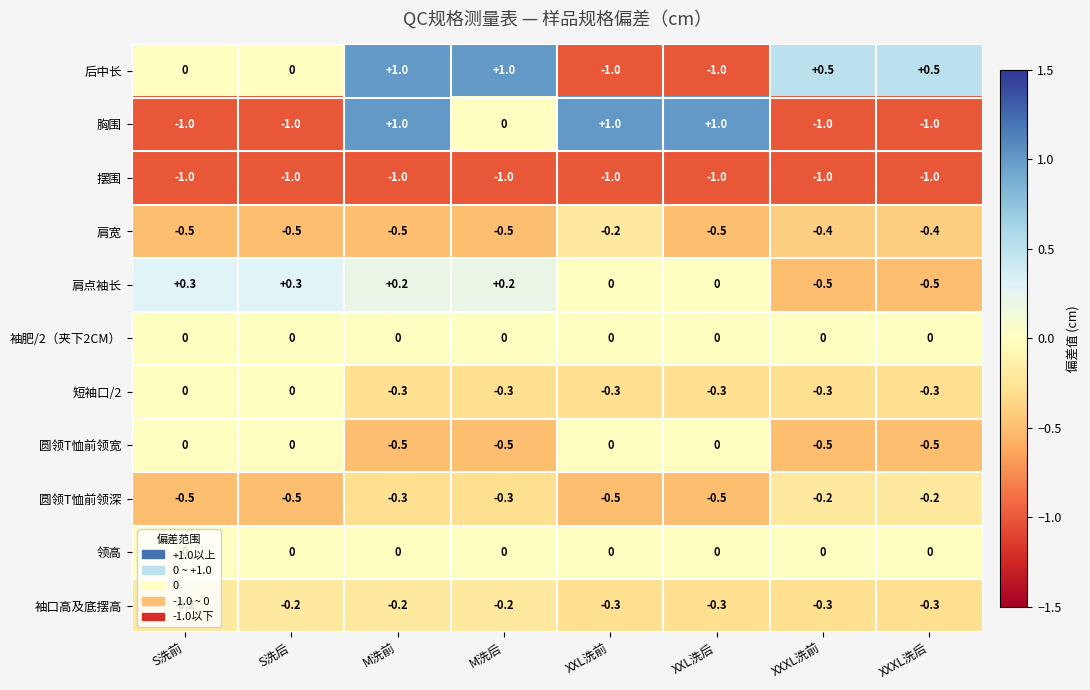

Is it true that 圆领T恤前领宽 equals -0.5 at XXXL洗前?

True